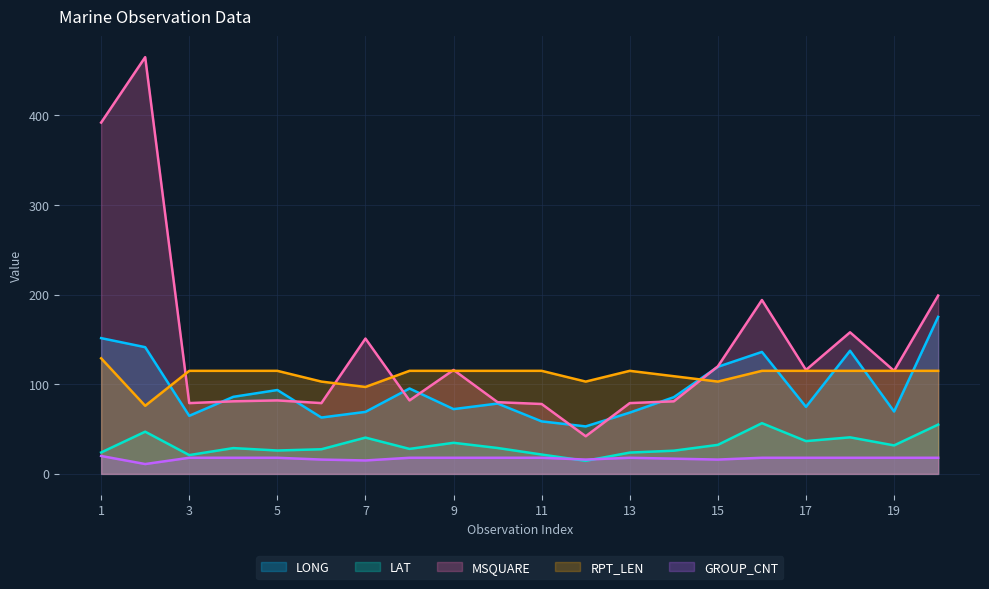

How many times do RPT_LEN and LONG cross each other?

6